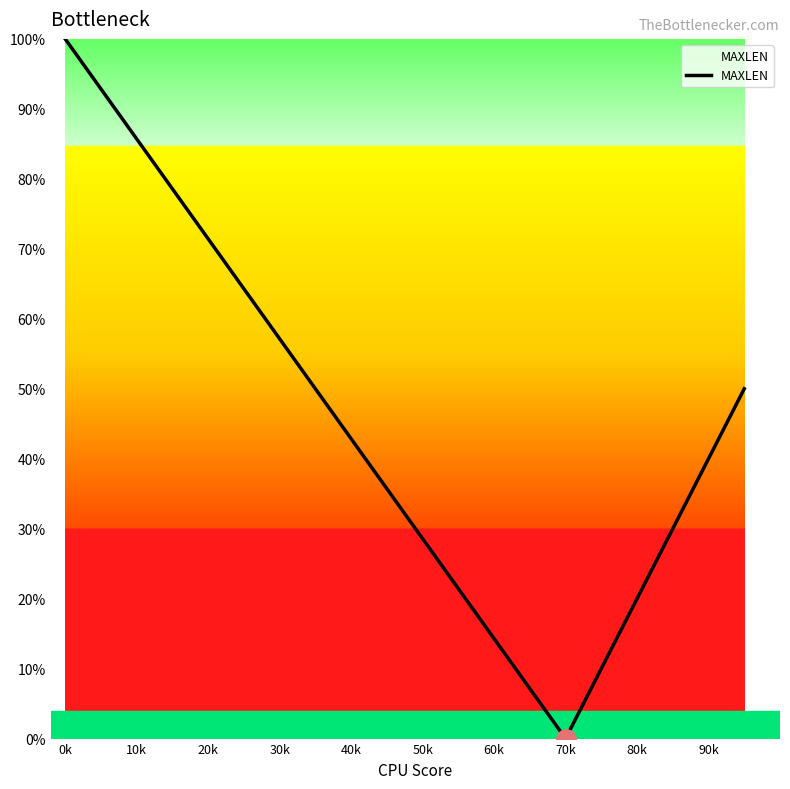

What is the average value?

45.0